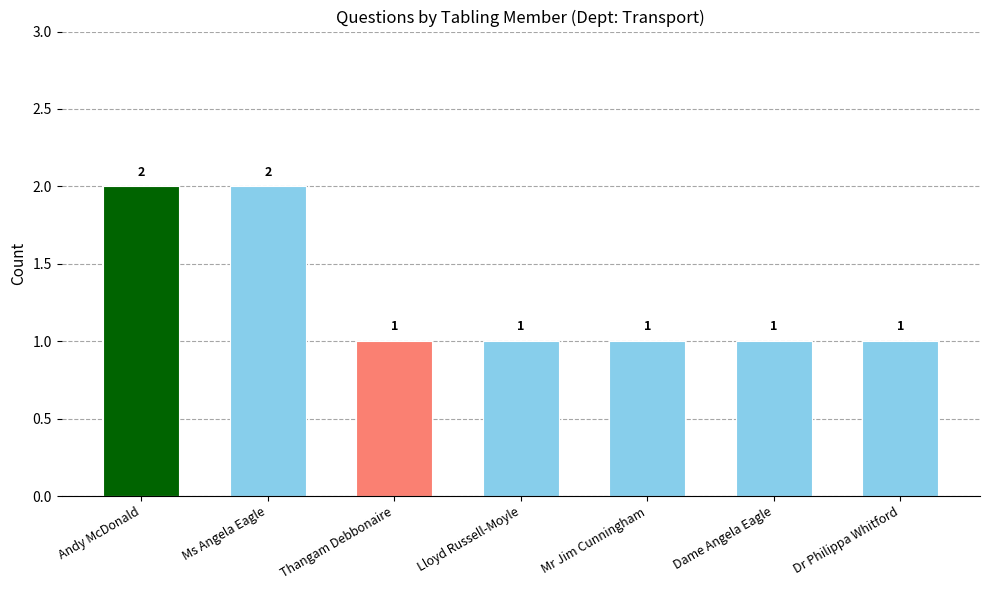

What is the maximum value shown in the chart?

2